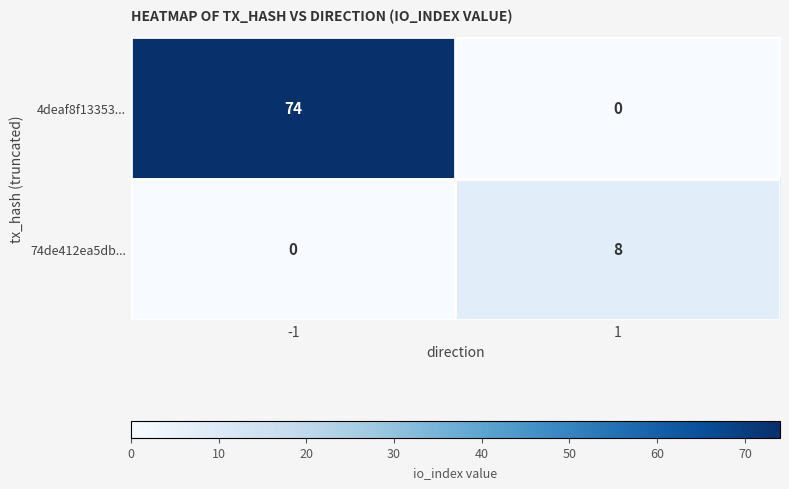

At 1, list the series in order from smallest to largest.

4deaf8f13353..., 74de412ea5db...